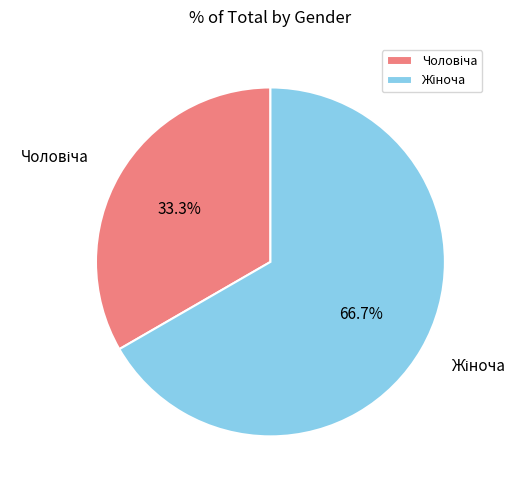

Does any single category account for the majority?

Yes